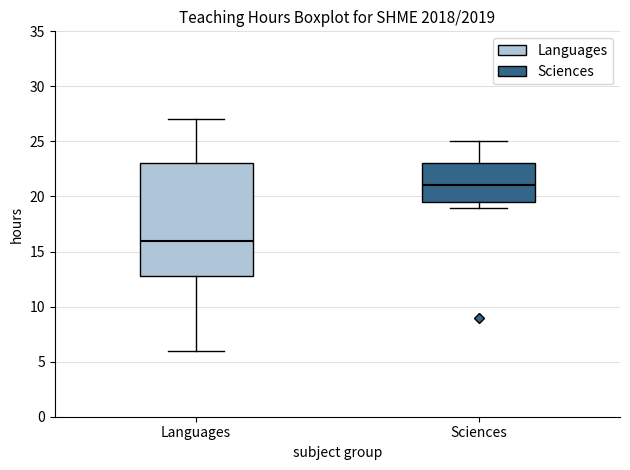

Reading left to right, transcribe this box plot: for each box, give where its median line is, the range the box spans, and where its two whiskers end, as read against the y-axis. The values are not printed on the chart, so give them approximately, as read against the axis.

Languages: median 16.0, box 13.0 to 23.0, whiskers 6.0 to 27.0
Sciences: median 21.0, box 19.5 to 23.0, whiskers 19.0 to 25.0